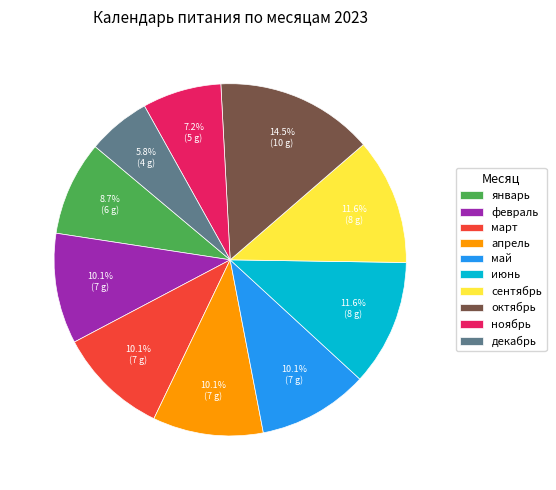

Is there a majority slice in this chart?

No